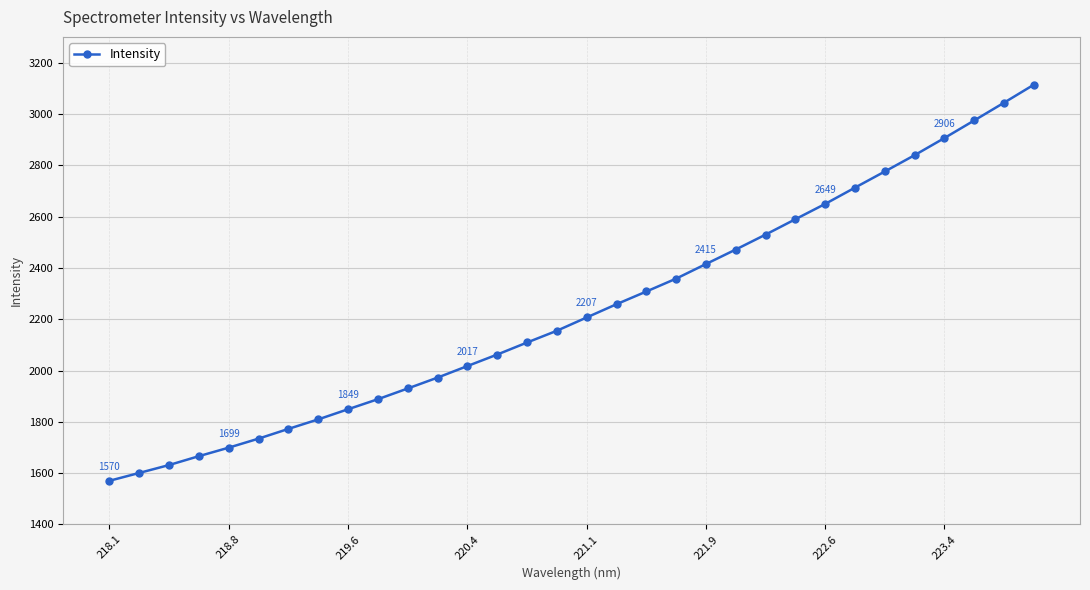

What is the difference between the maximum and minimum values?

1543.4